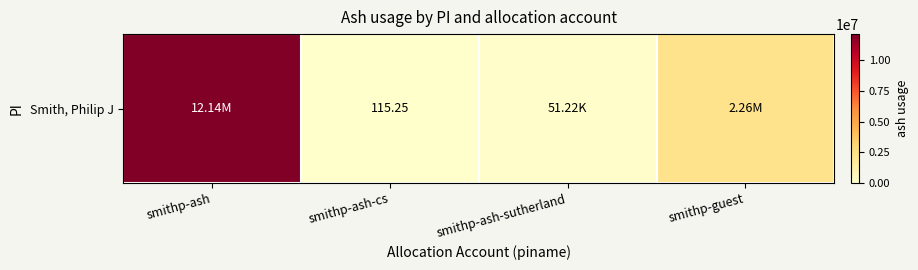

What value does the data have at smithp-ash-sutherland?

51221.3